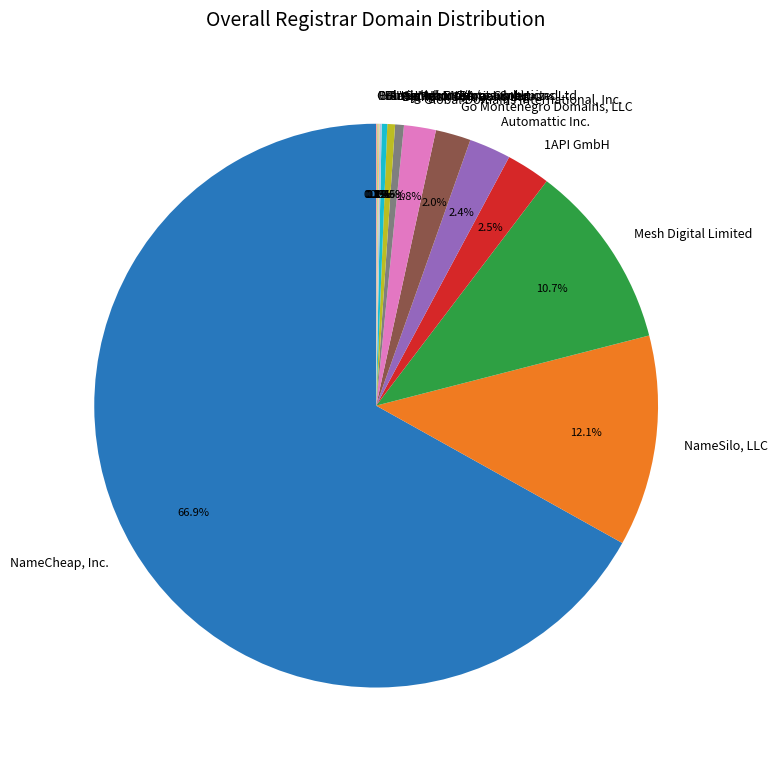

Which has a higher value, NameSilo, LLC or http.net Internet GmbH?

NameSilo, LLC